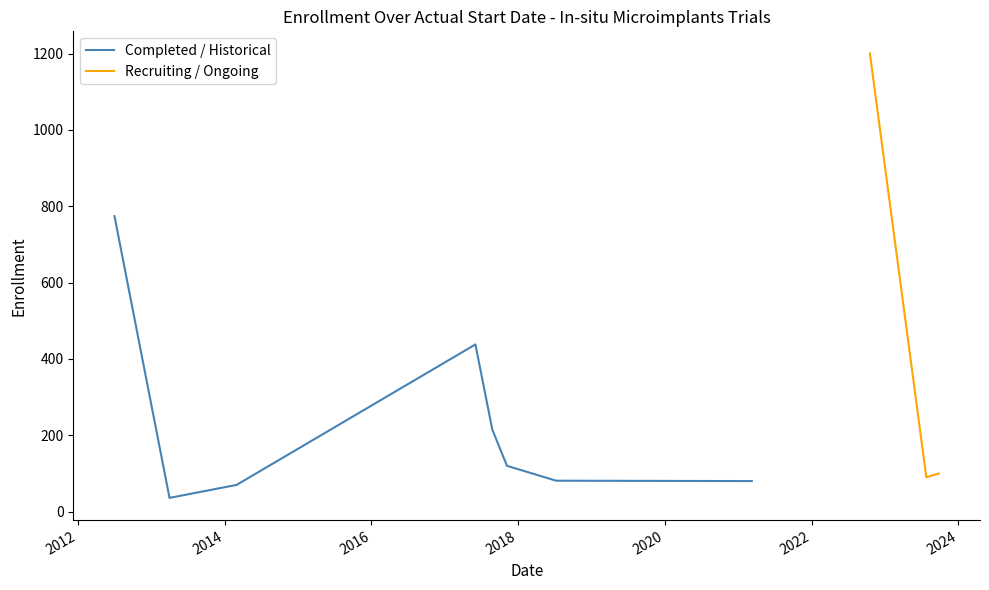

True or false: the data has more than 0 interior local peaks.

True